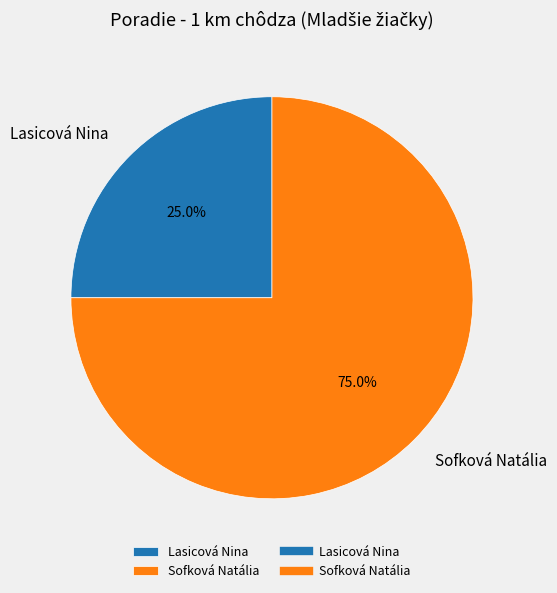

Is there a majority slice in this chart?

Yes